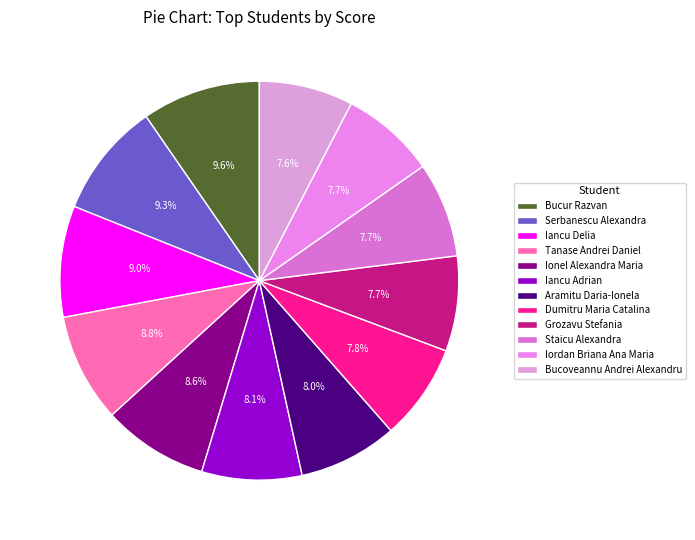

What percentage is the Iancu Adrian slice, to the nearest percent?

8%